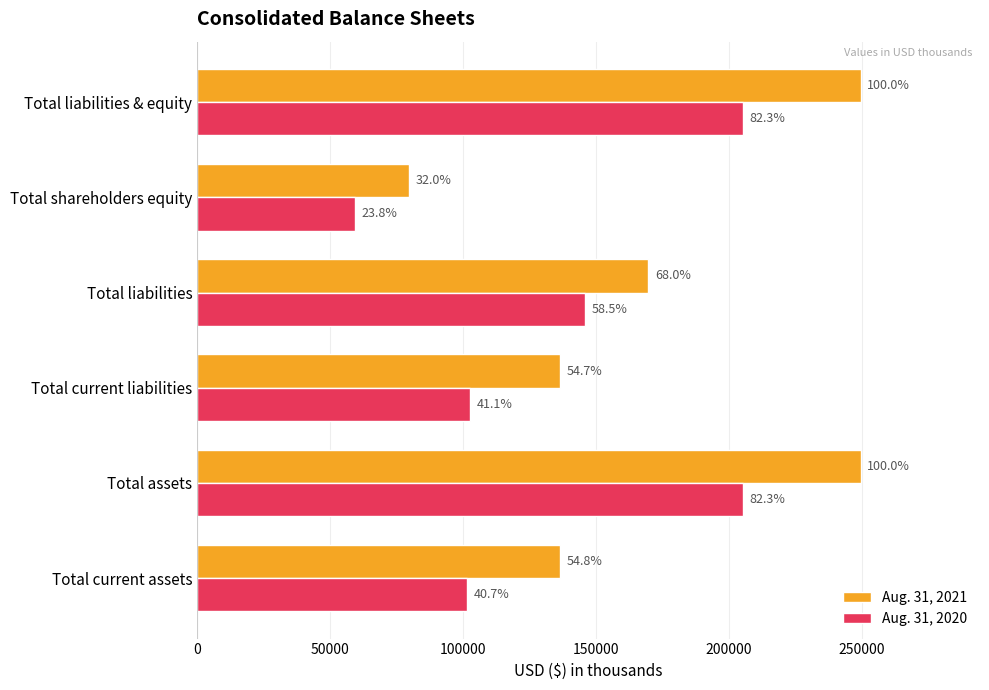

What are all the series names shown in the legend?

Aug. 31, 2021, Aug. 31, 2020